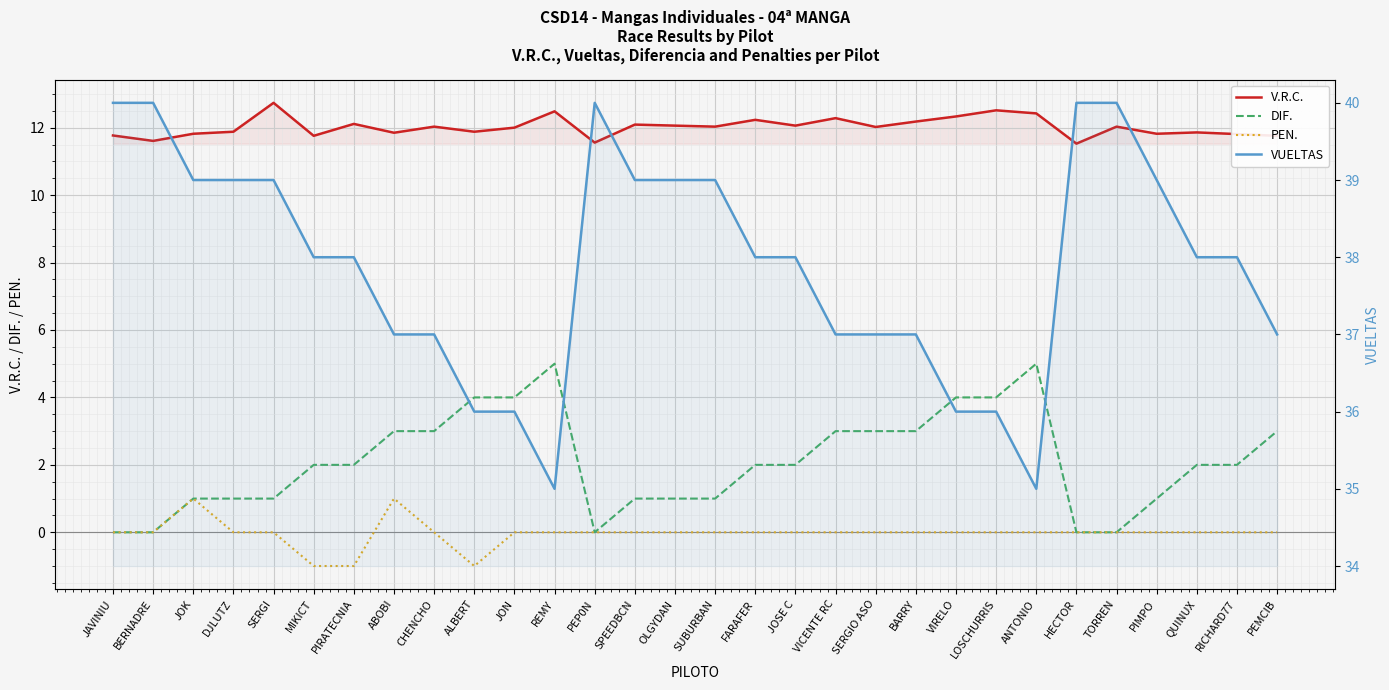

At BARRY, list the series in order from smallest to largest.

PEN., DIF., V.R.C., VUELTAS